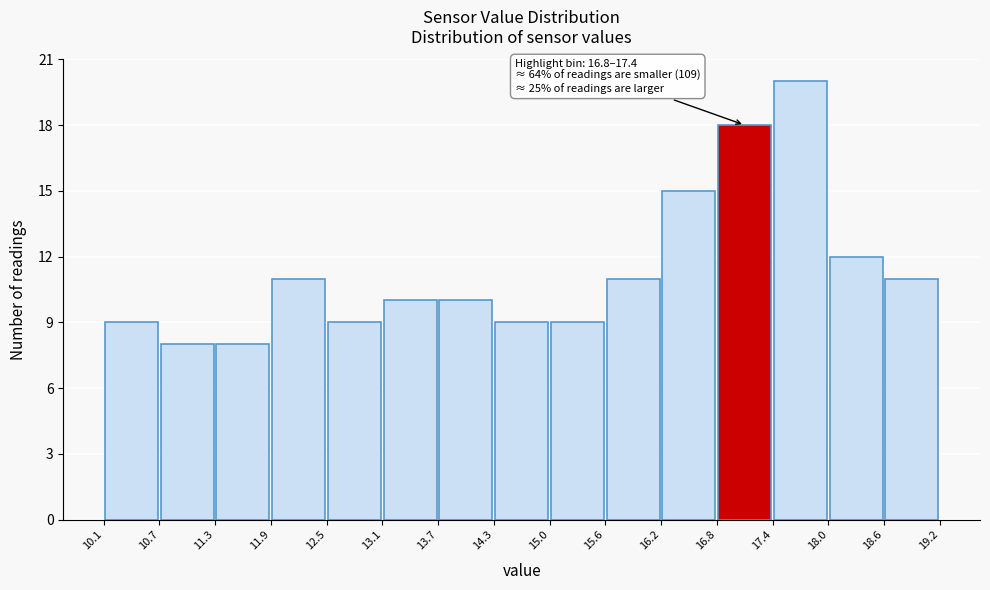

Which range on the x-axis has the tallest bar?

17.4 to 18.0